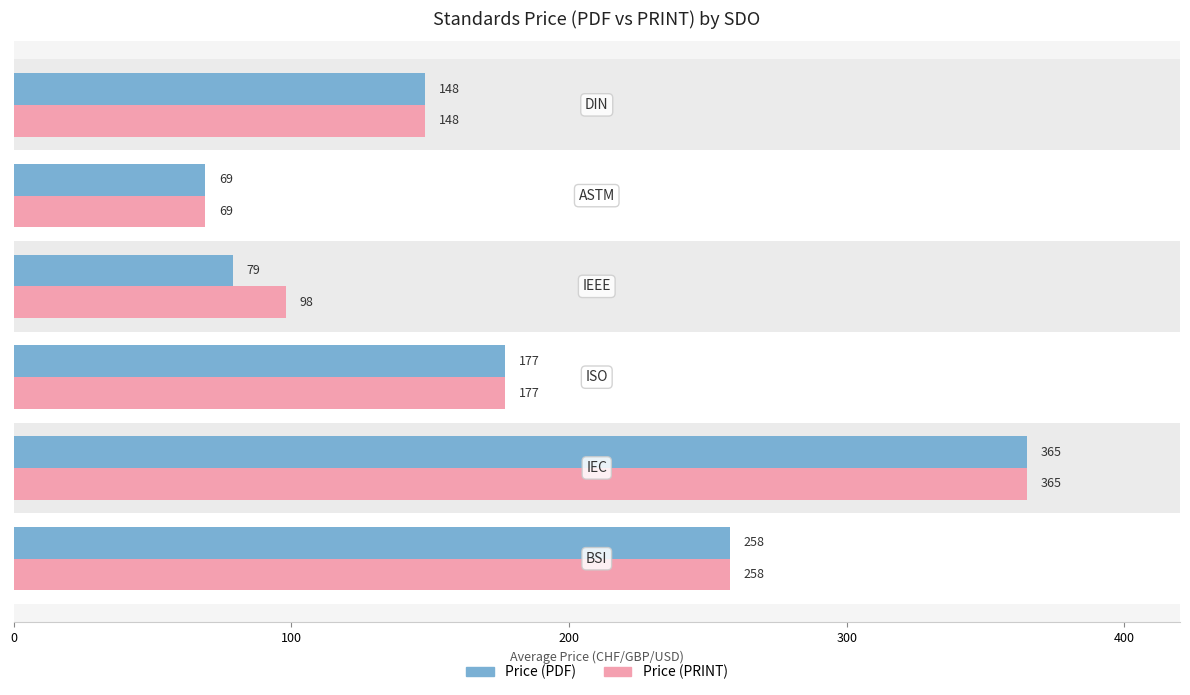

List the series in order of their overall mean, lowest first.

Price (PDF), Price (PRINT)